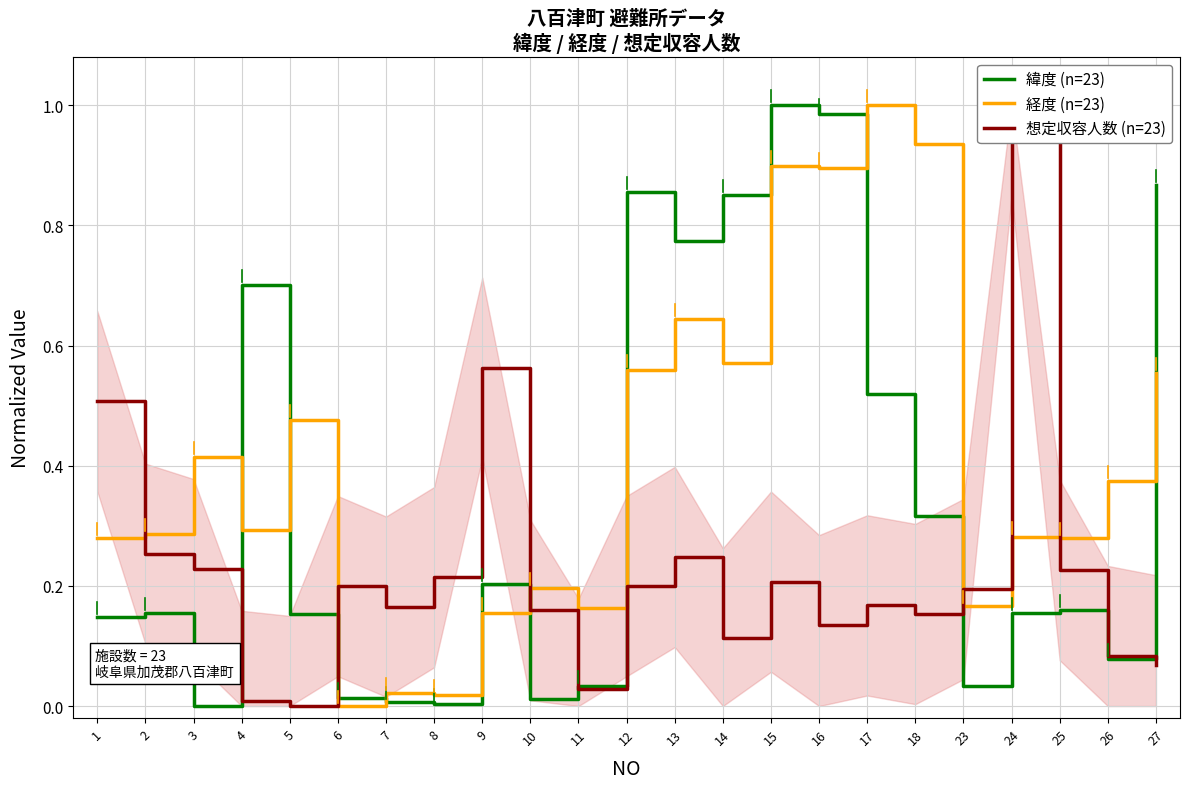

True or false: 経度 (n=23) and 緯度 (n=23) intersect in this chart.

True